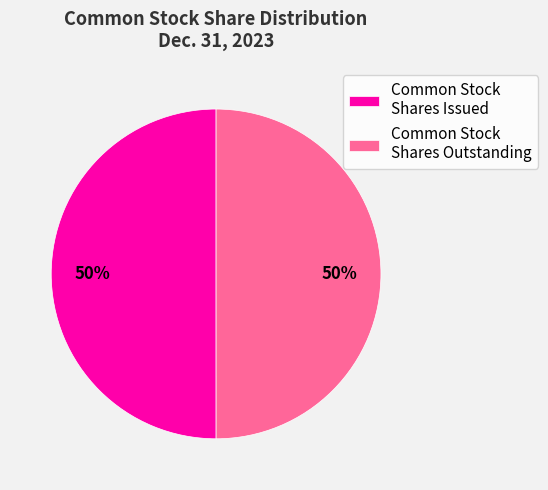

What is the ratio of the value at Common Stock Shares Outstanding to the value at Common Stock Shares Issued?

1.0